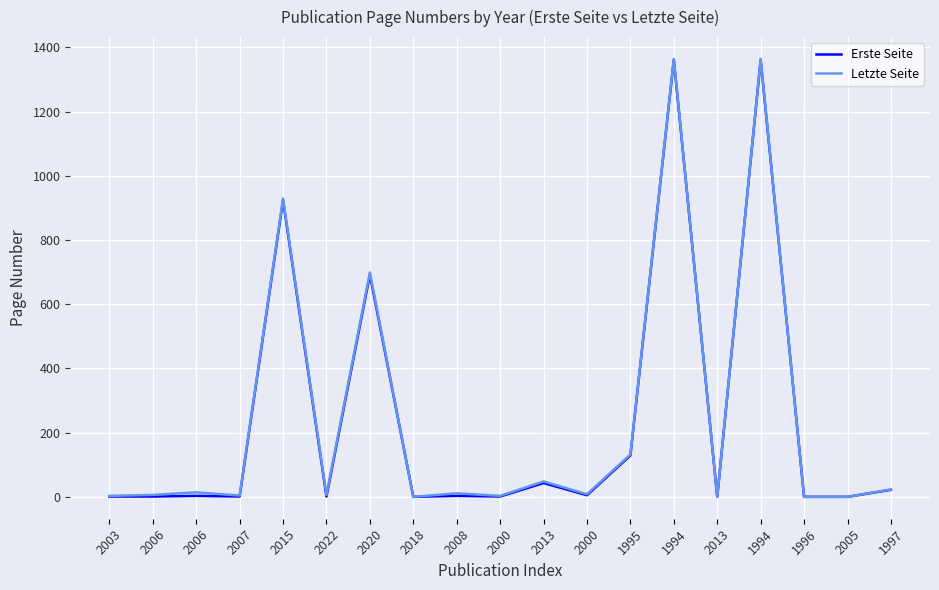

How many interior local peaks does the Letzte Seite series have?

7